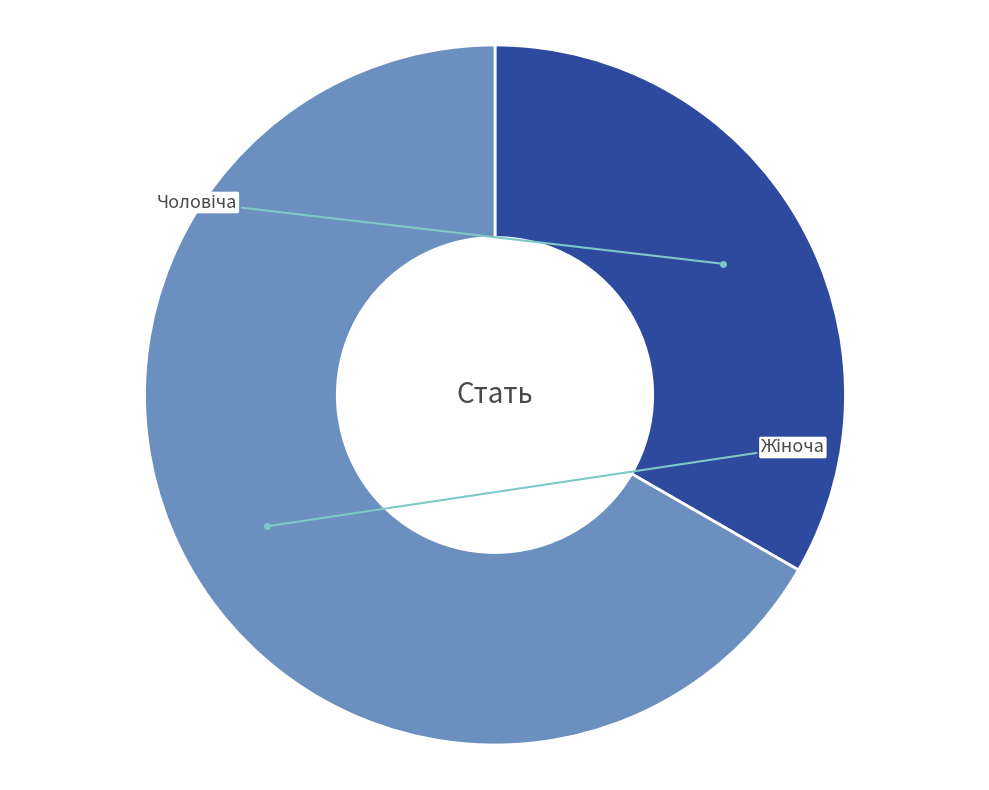

To the nearest percent, what is the average slice percentage?

50%